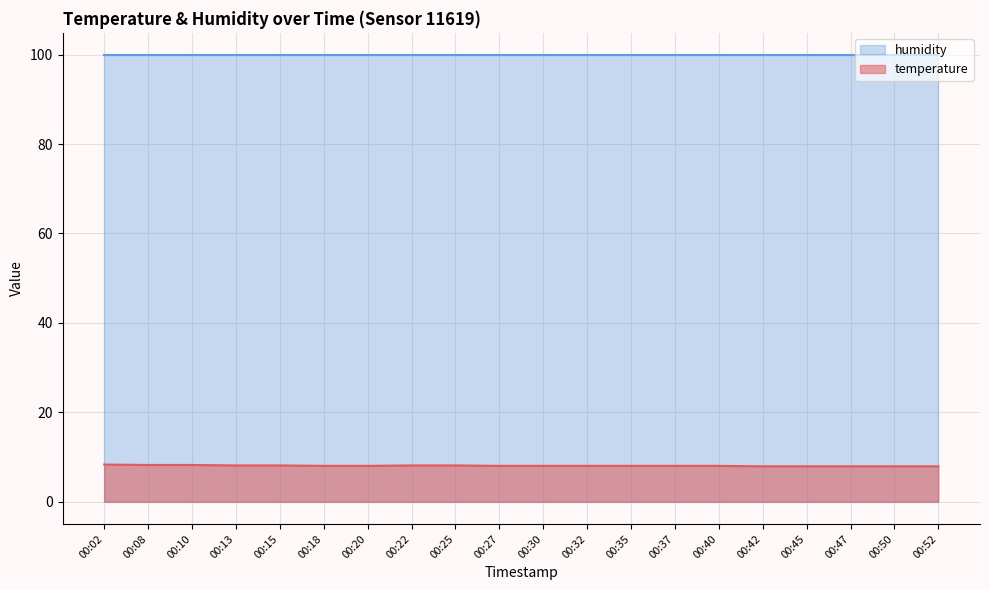

List the labels in order of value, largest first.

00:02, 00:08, 00:10, 00:13, 00:15, 00:22, 00:25, 00:18, 00:20, 00:27, 00:30, 00:32, 00:35, 00:37, 00:40, 00:42, 00:45, 00:47, 00:50, 00:52